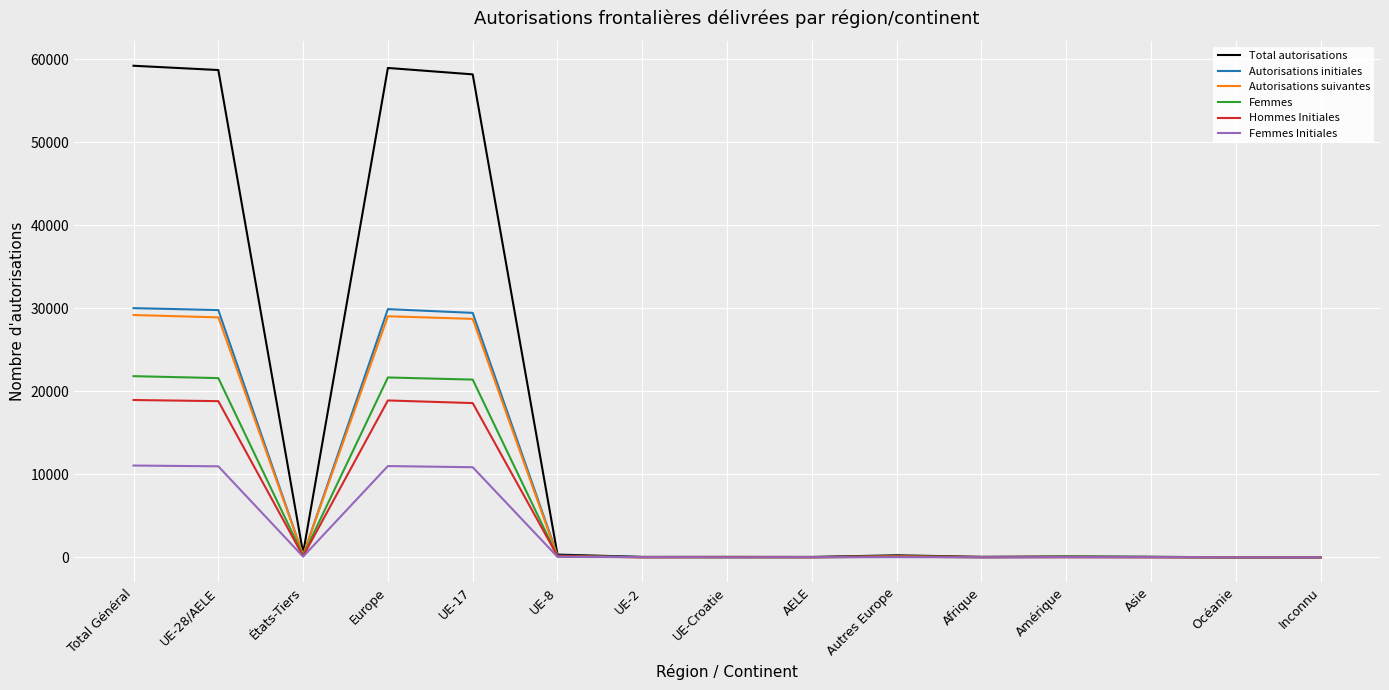

What is the maximum value shown in the chart?

59200